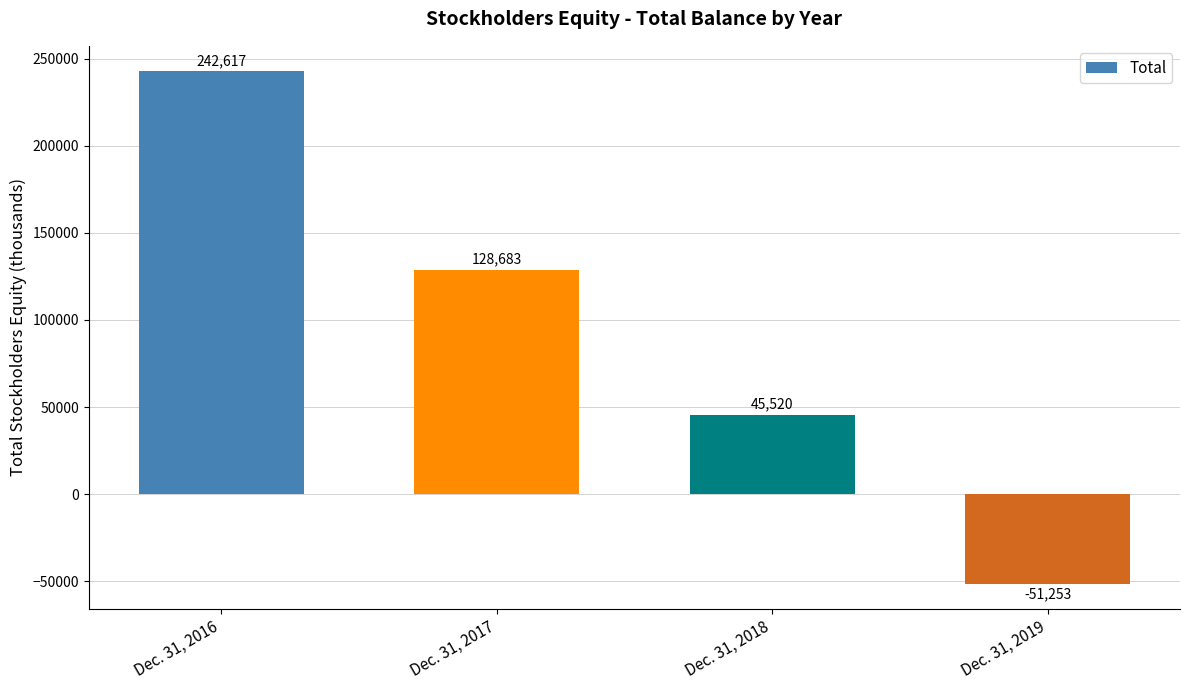

Reading left to right, transcribe all the data shown in this chart.

242617	128683	45520	-51253